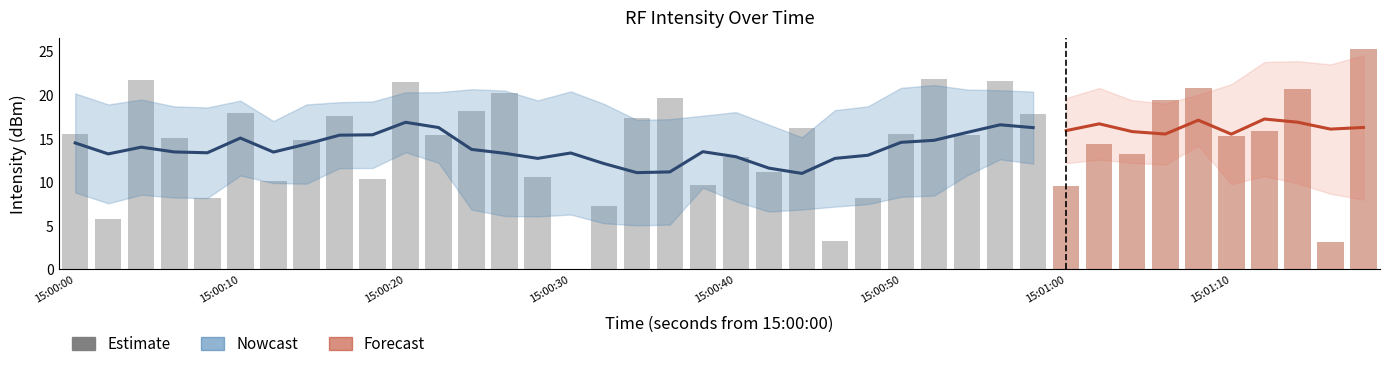

What is the difference between the maximum and minimum values?

25.3